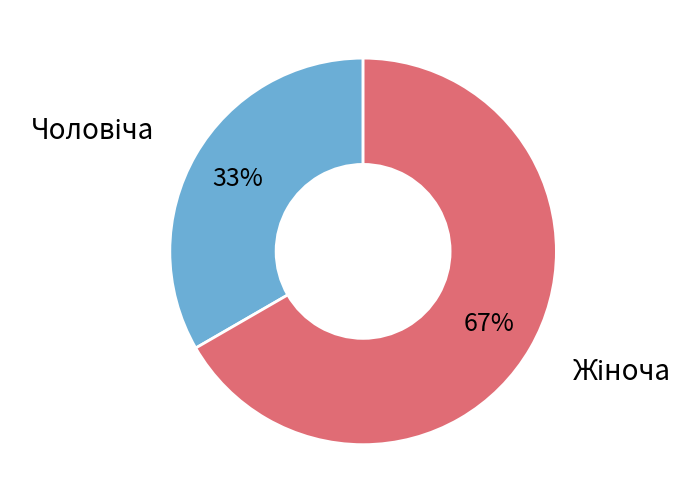

Does any single category account for the majority?

Yes